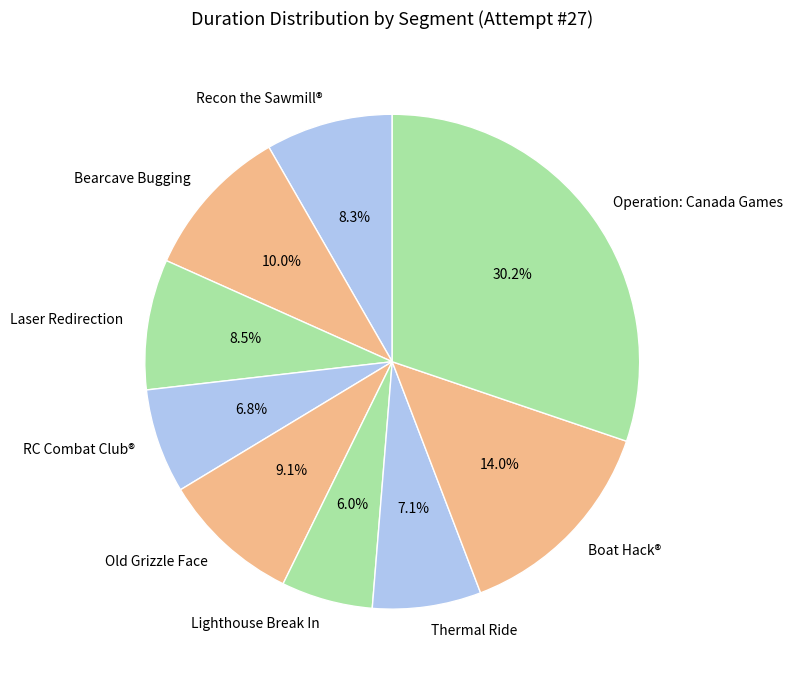

Does Operation: Canada Games represent more than half of the total?

No